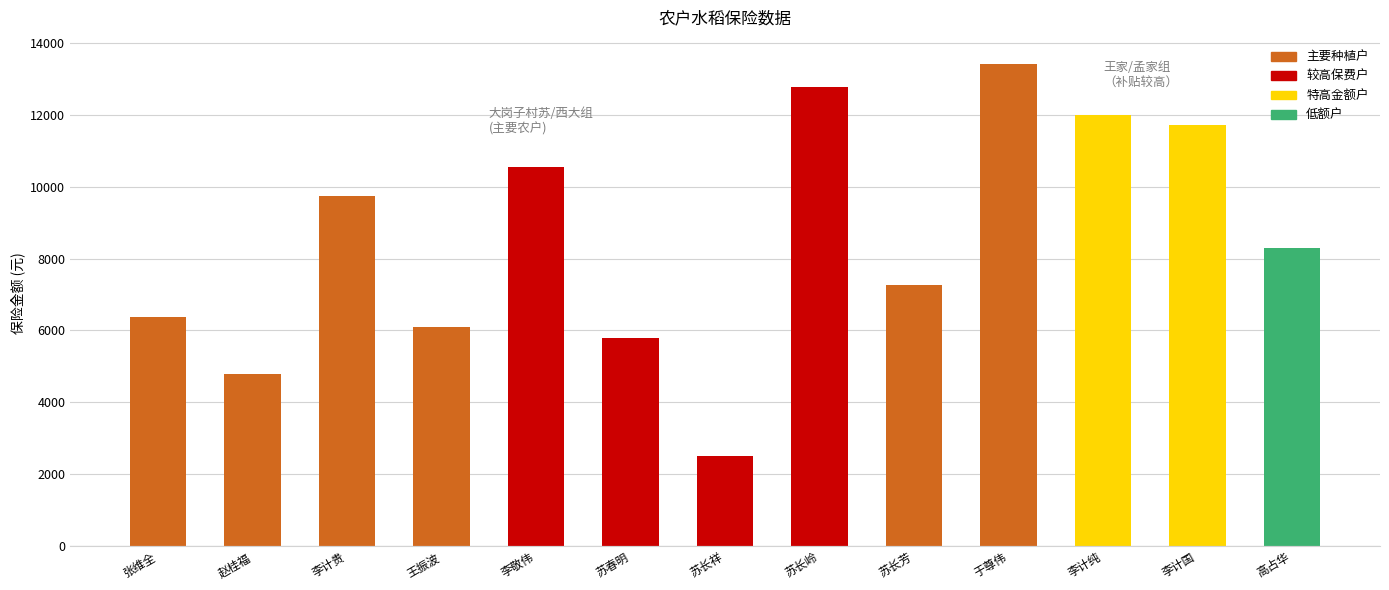

What is the approximate value at 李计贵?

9750.0